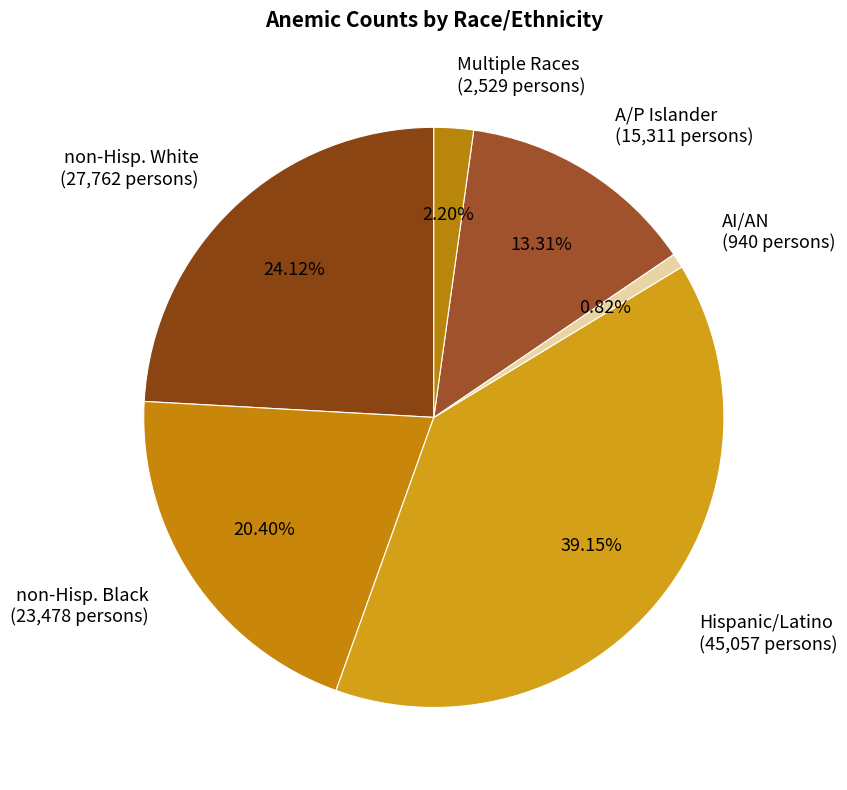

What percentage is the Multiple Races slice, to the nearest percent?

2%